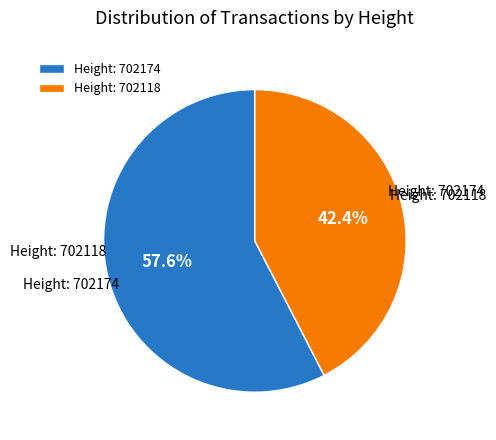

Which category has the smallest portion of the pie?

Height: 702118